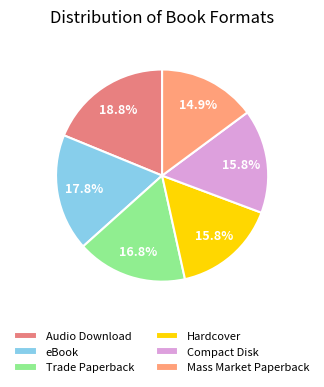

What is the largest slice in the pie chart?

Audio Download